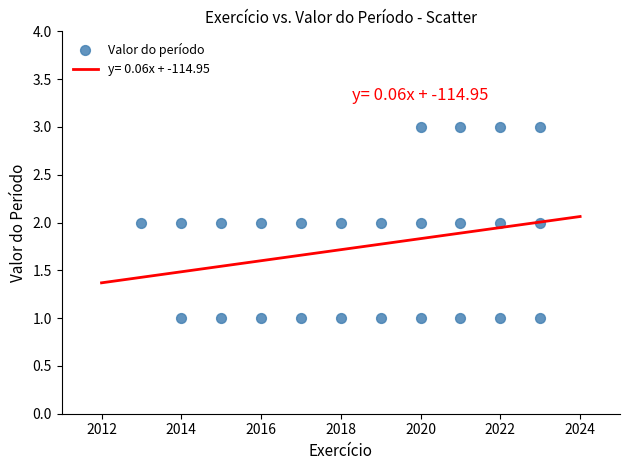

What is the range of X values (max minus min)?

10